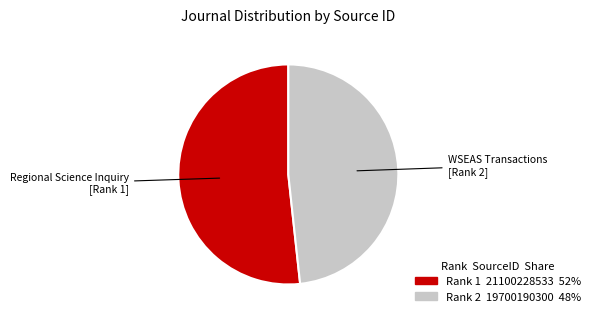

Is there a majority slice in this chart?

Yes